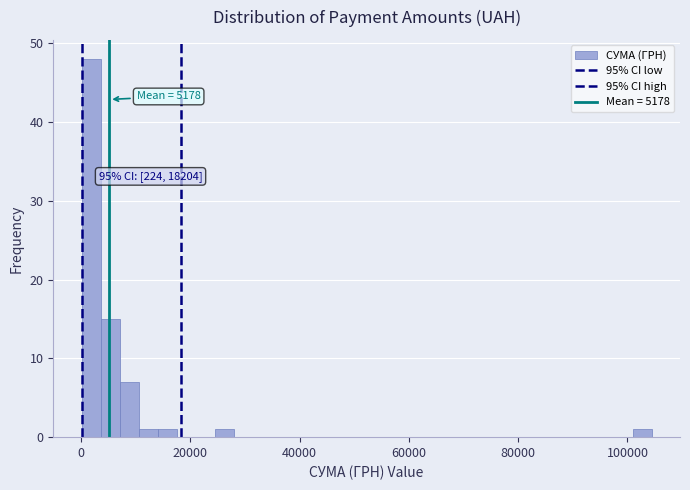

Around what value on the x-axis is the tallest bar? Give the approximate position of its centre, as read against the axis.

2000